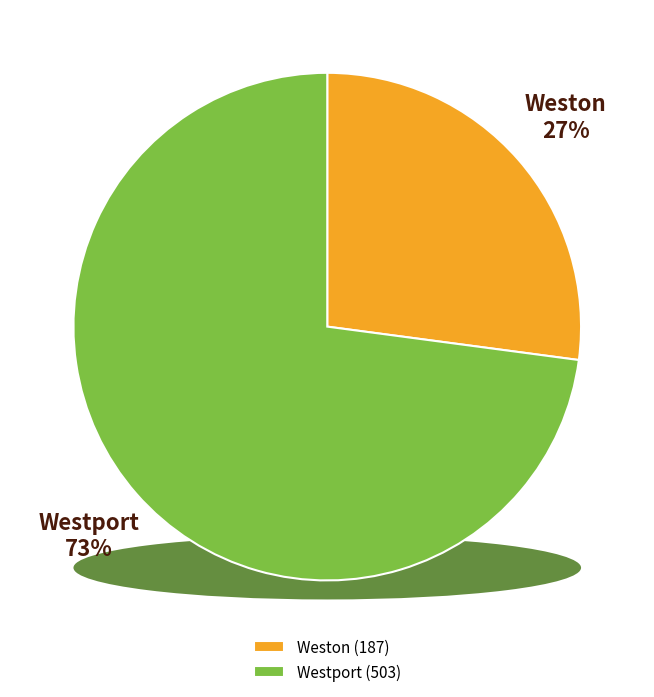

How many segments does this pie chart have?

2